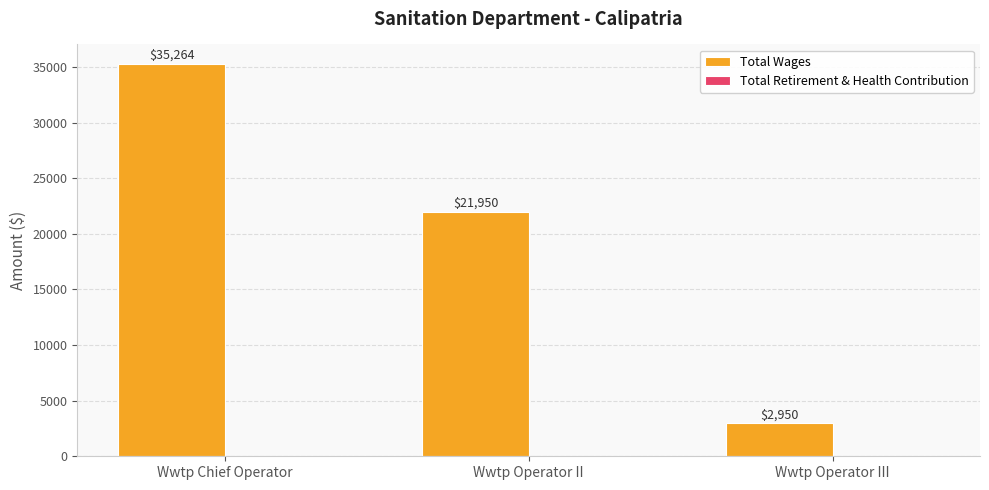

Between Wwtp Operator II and Wwtp Operator III, which is larger?

Wwtp Operator II